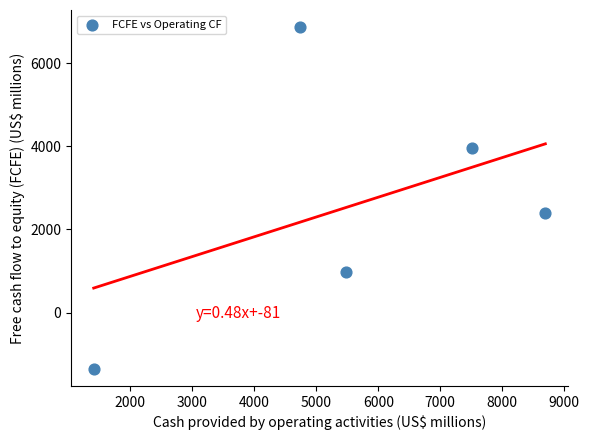

What Y value in the scatter plot is closest to 2758?

2405